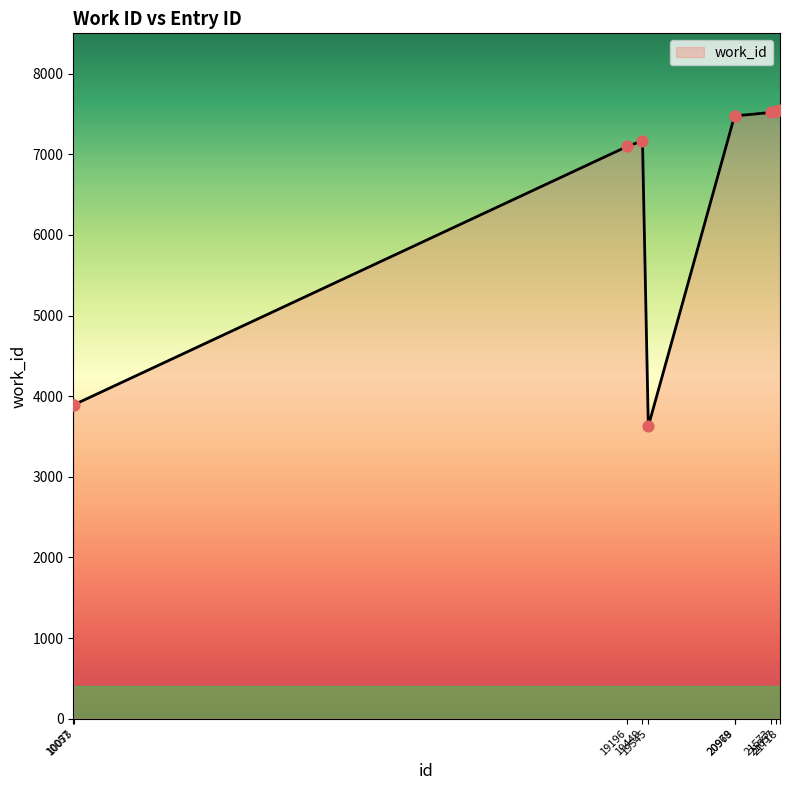

Between 21573 and 19545, which is larger?

21573